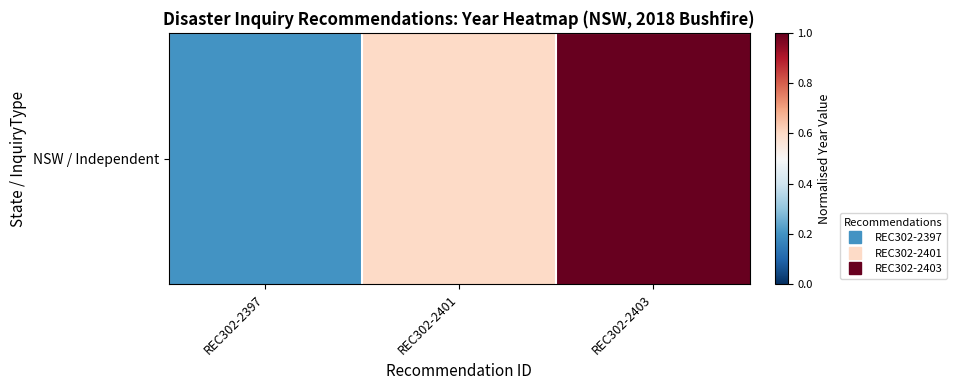

Between REC302-2401 and REC302-2397, which is larger?

REC302-2401